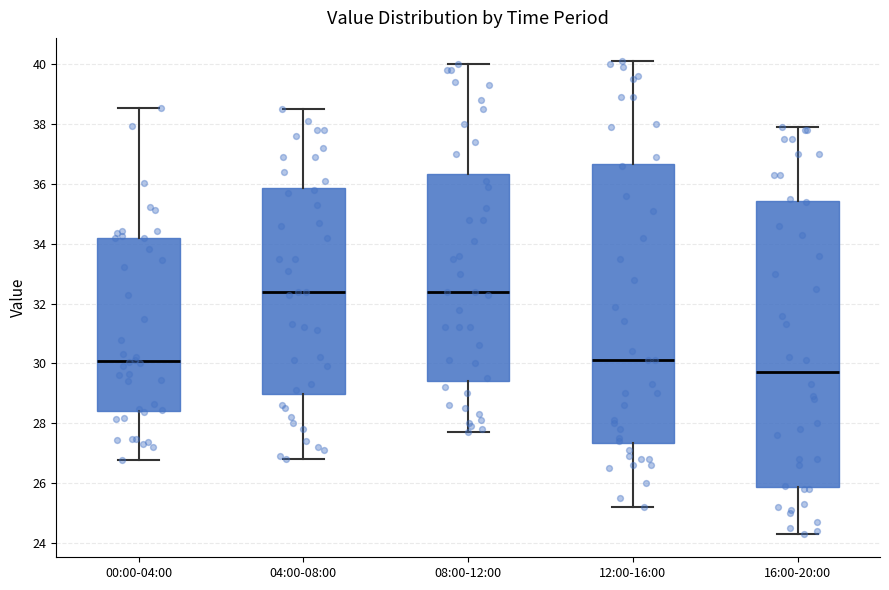

Reading left to right, transcribe this box plot: for each box, give where its median line is, the range the box spans, and where its two whiskers end, as read against the y-axis. The values are not printed on the chart, so give them approximately, as read against the axis.

00:00-04:00: median 30.0, box 28.4 to 34.2, whiskers 26.8 to 38.6
04:00-08:00: median 32.4, box 29.0 to 35.8, whiskers 26.8 to 38.6
08:00-12:00: median 32.4, box 29.4 to 36.4, whiskers 27.8 to 40.0
12:00-16:00: median 30.2, box 27.4 to 36.6, whiskers 25.2 to 40.2
16:00-20:00: median 29.8, box 25.8 to 35.4, whiskers 24.4 to 38.0